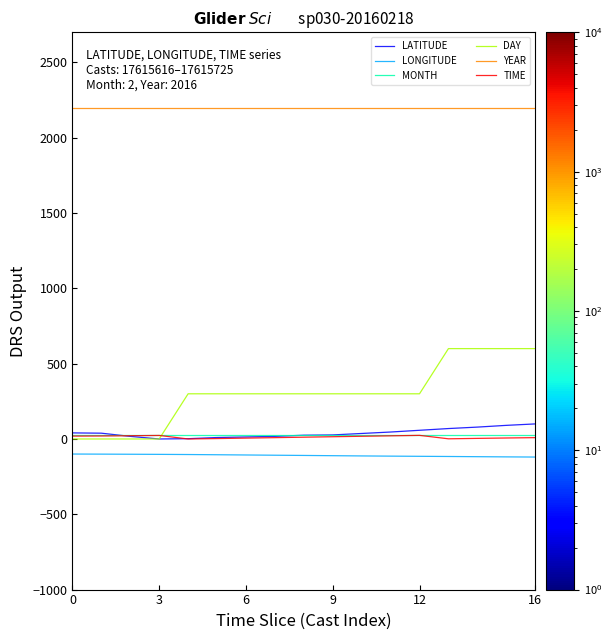

How many lines are shown in the chart?

6